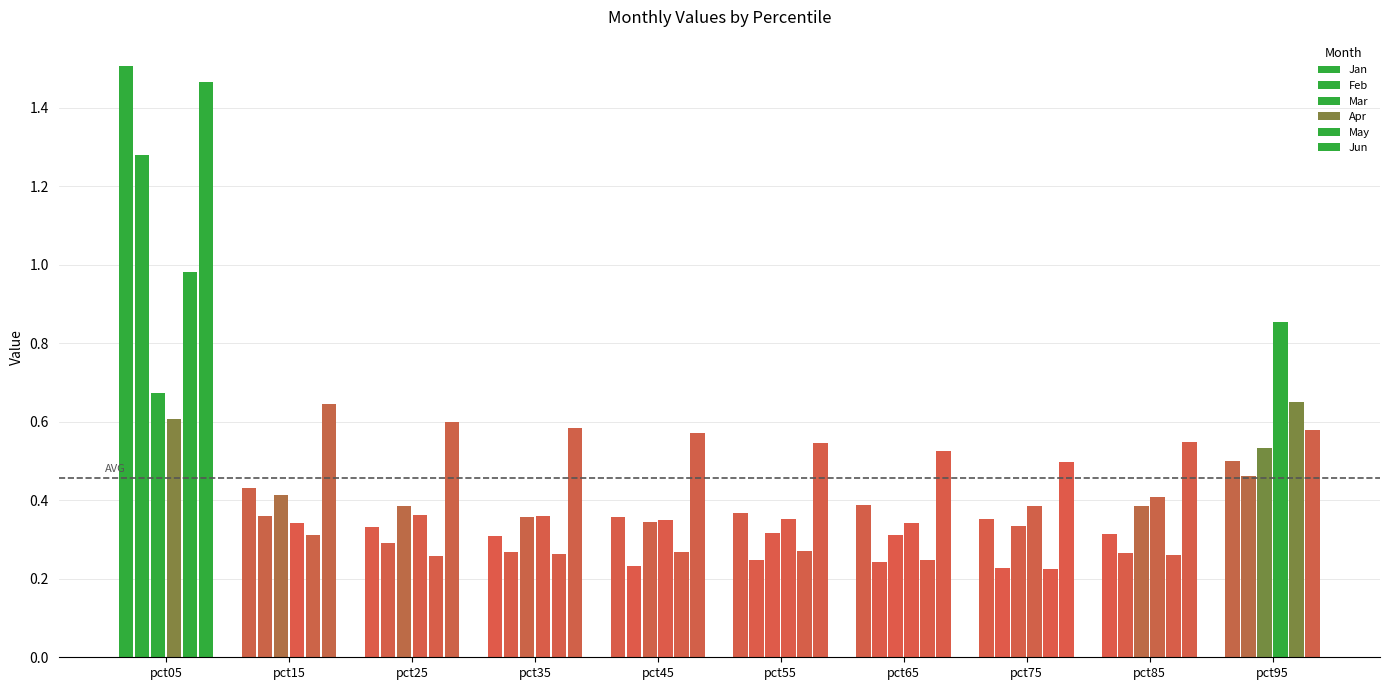

Which series has the largest total across all categories?

Jun